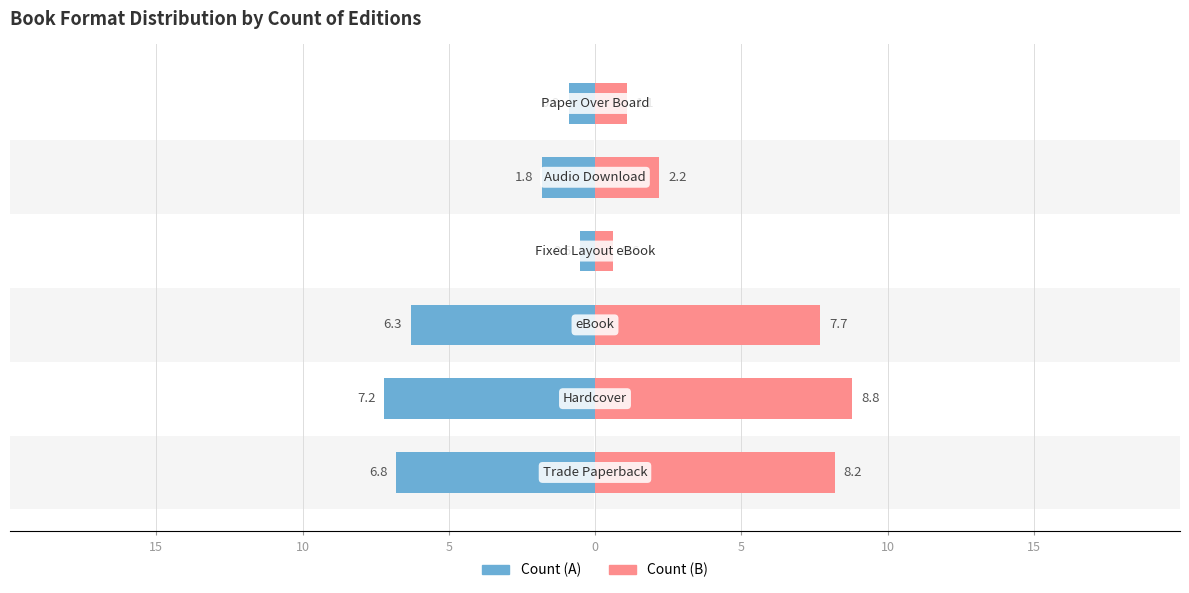

At 5, list the series in order from smallest to largest.

Count (A), Count (B)